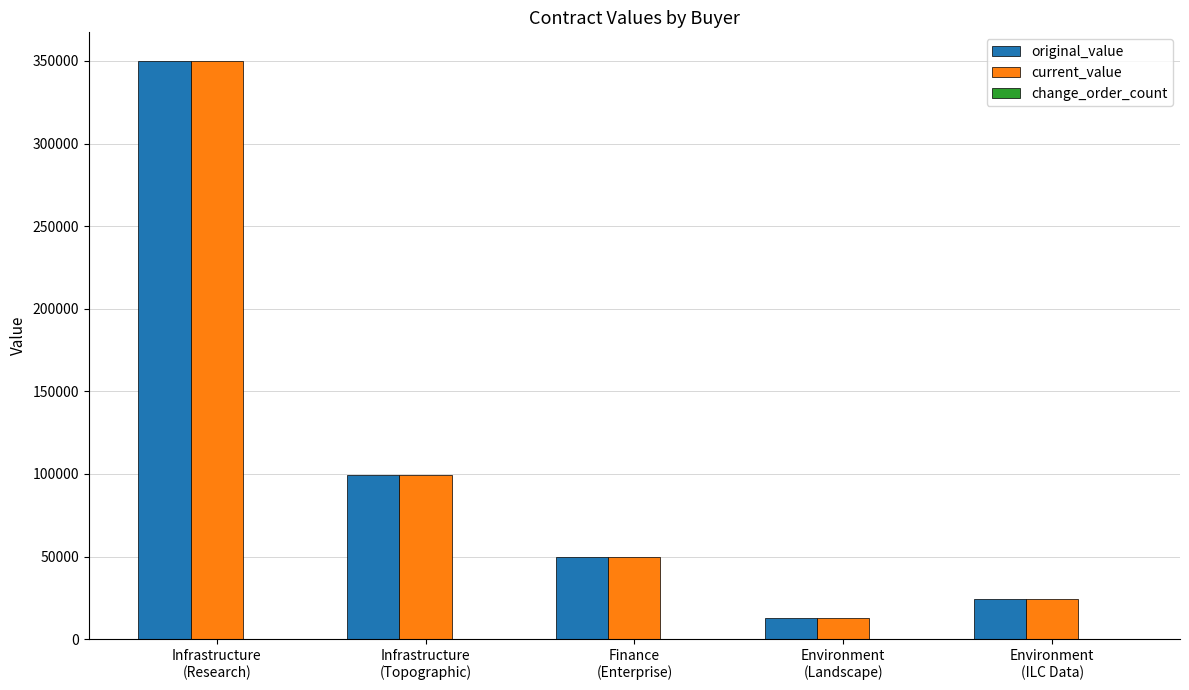

Which category has the lowest value in the original_value series?

Environment
(Landscape)